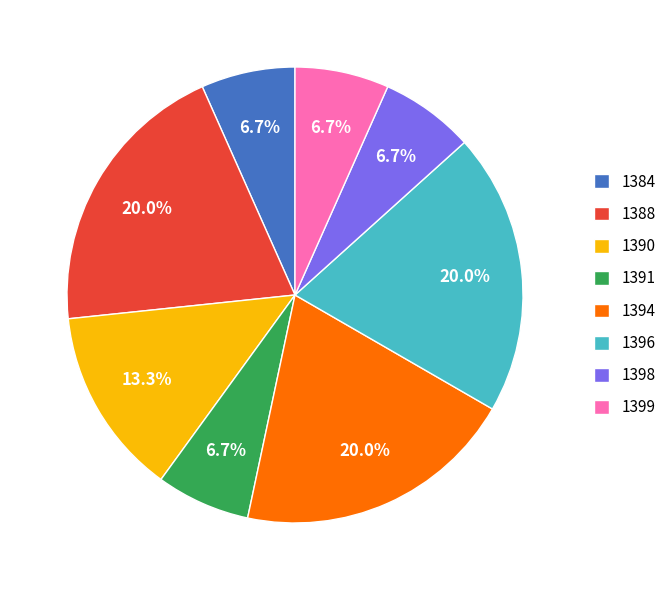

How many slices are in this pie chart?

8